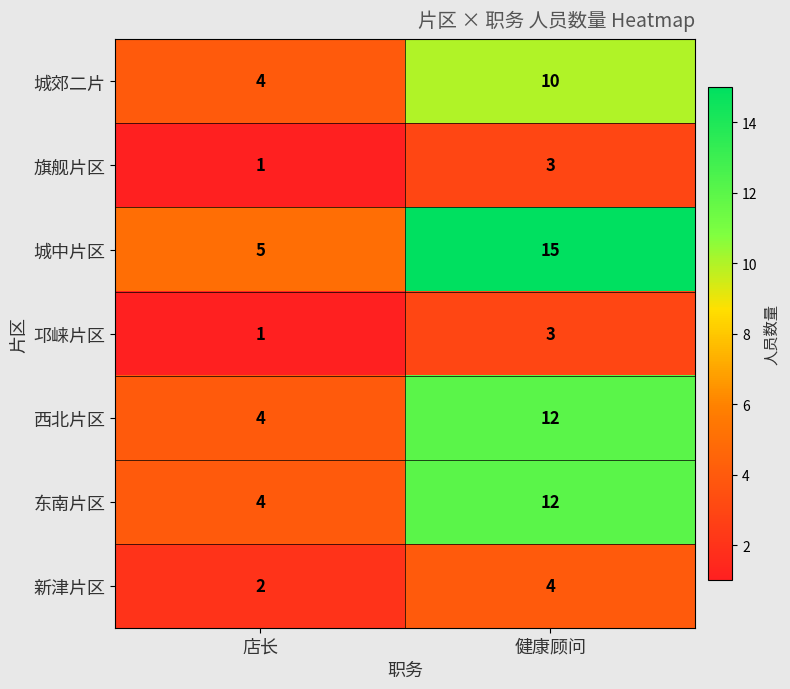

What is the total value across all series at 健康顾问?

59